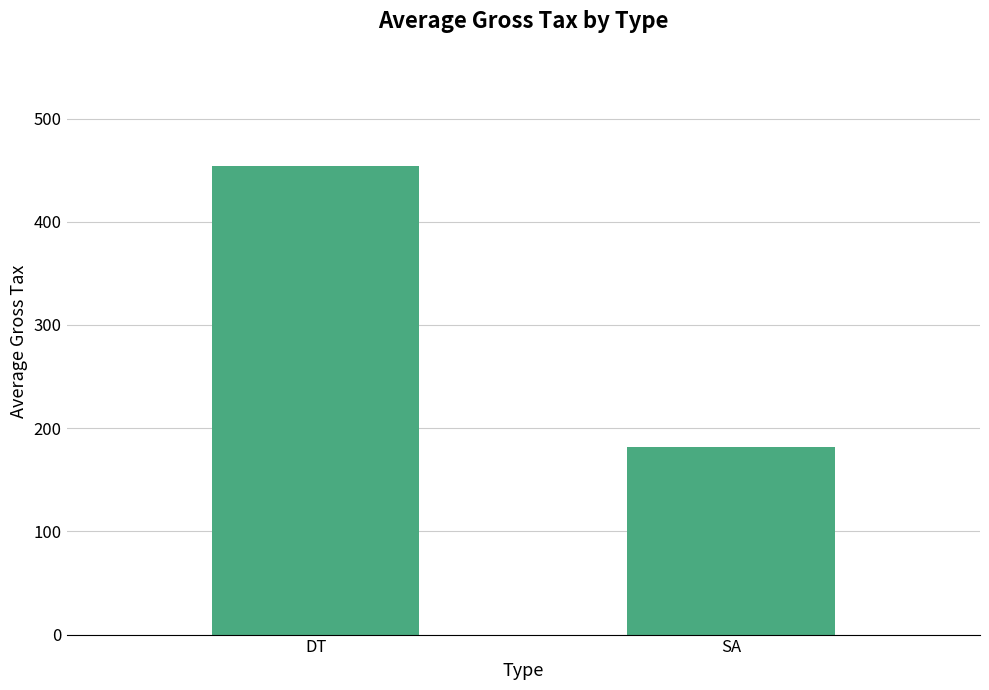

Does the chart contain any negative values?

No